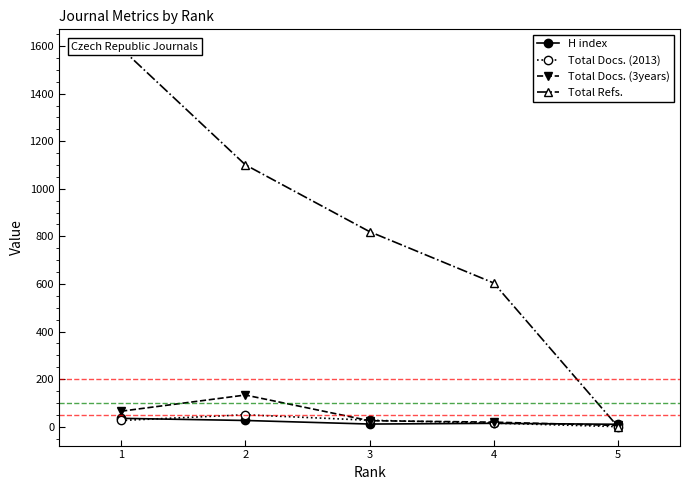

Count the number of data series in this chart.

4